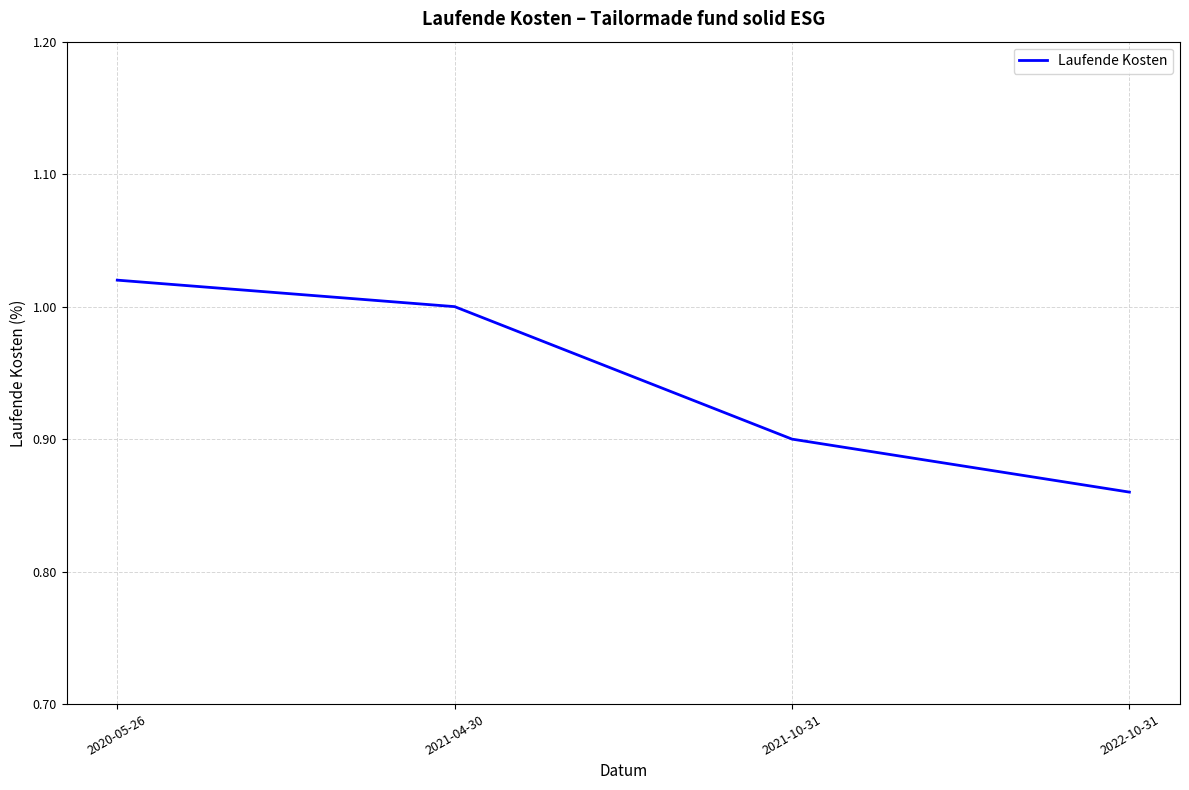

The chart shows a value of 0.2 at 2021-10-31. True or false?

False